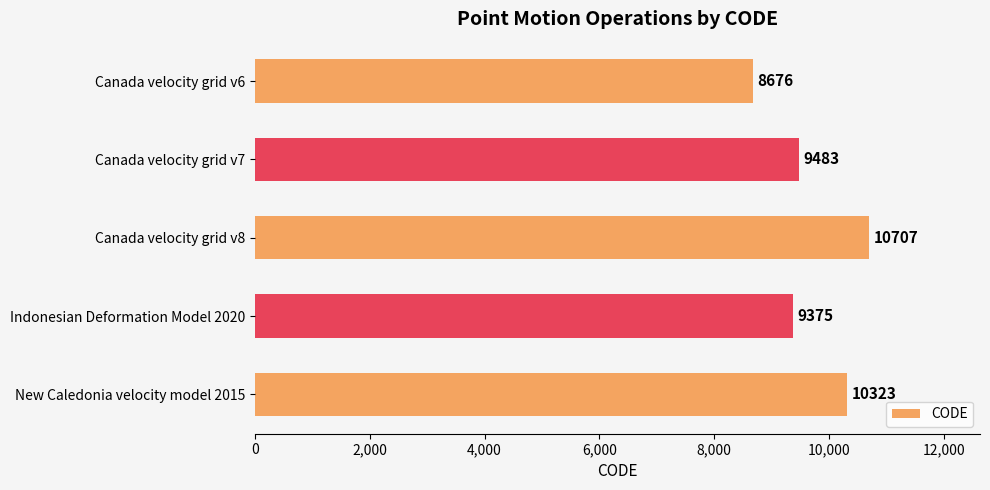

Reading top to bottom, extract all data points from this chart.

Canada velocity grid v6=8676	Canada velocity grid v7=9483	Canada velocity grid v8=10707	Indonesian Deformation Model 2020=9375	New Caledonia velocity model 2015=10323